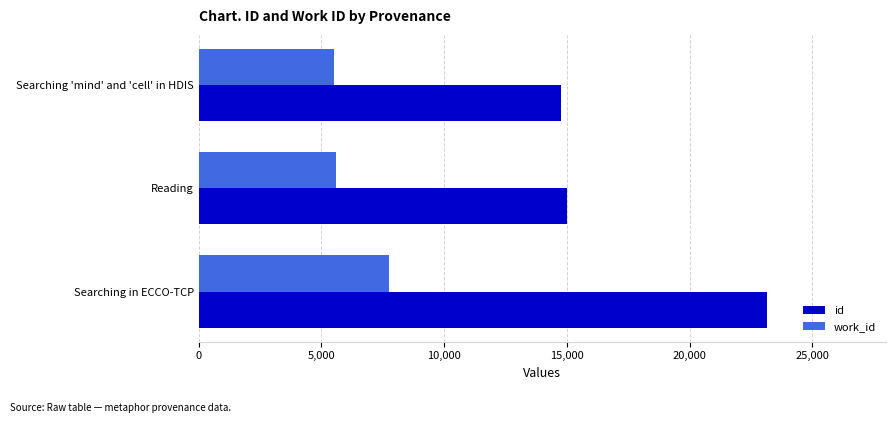

What value does the id series have at Reading?

14993